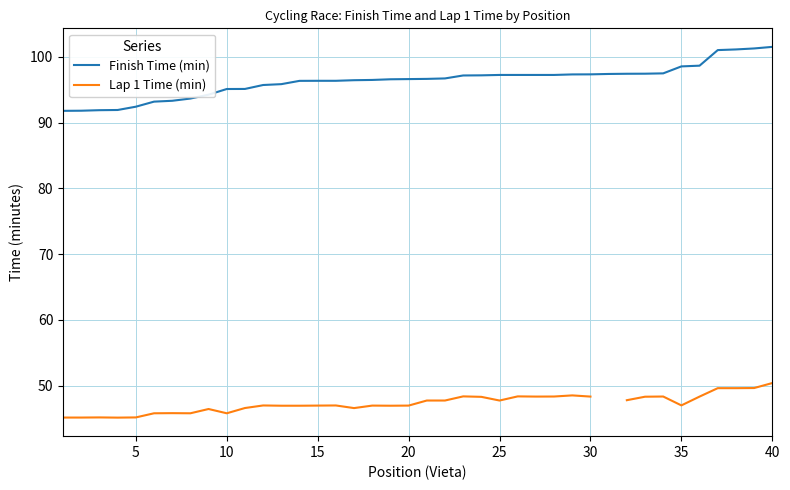

At 20, list the series in order from smallest to largest.

Lap 1 Time (min), Finish Time (min)